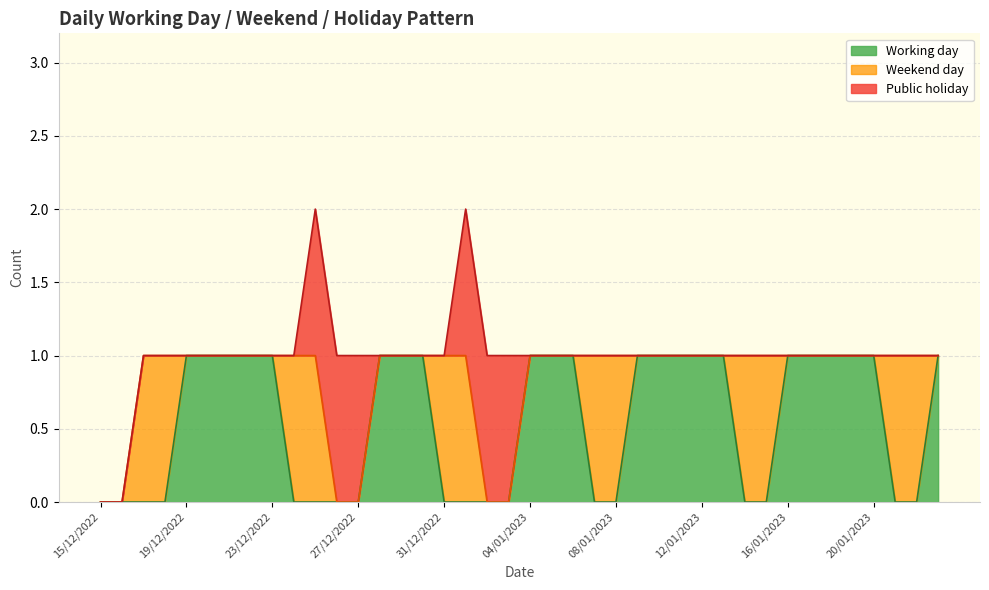

List the series in order of their overall mean, lowest first.

Public holiday, Weekend day, Working day